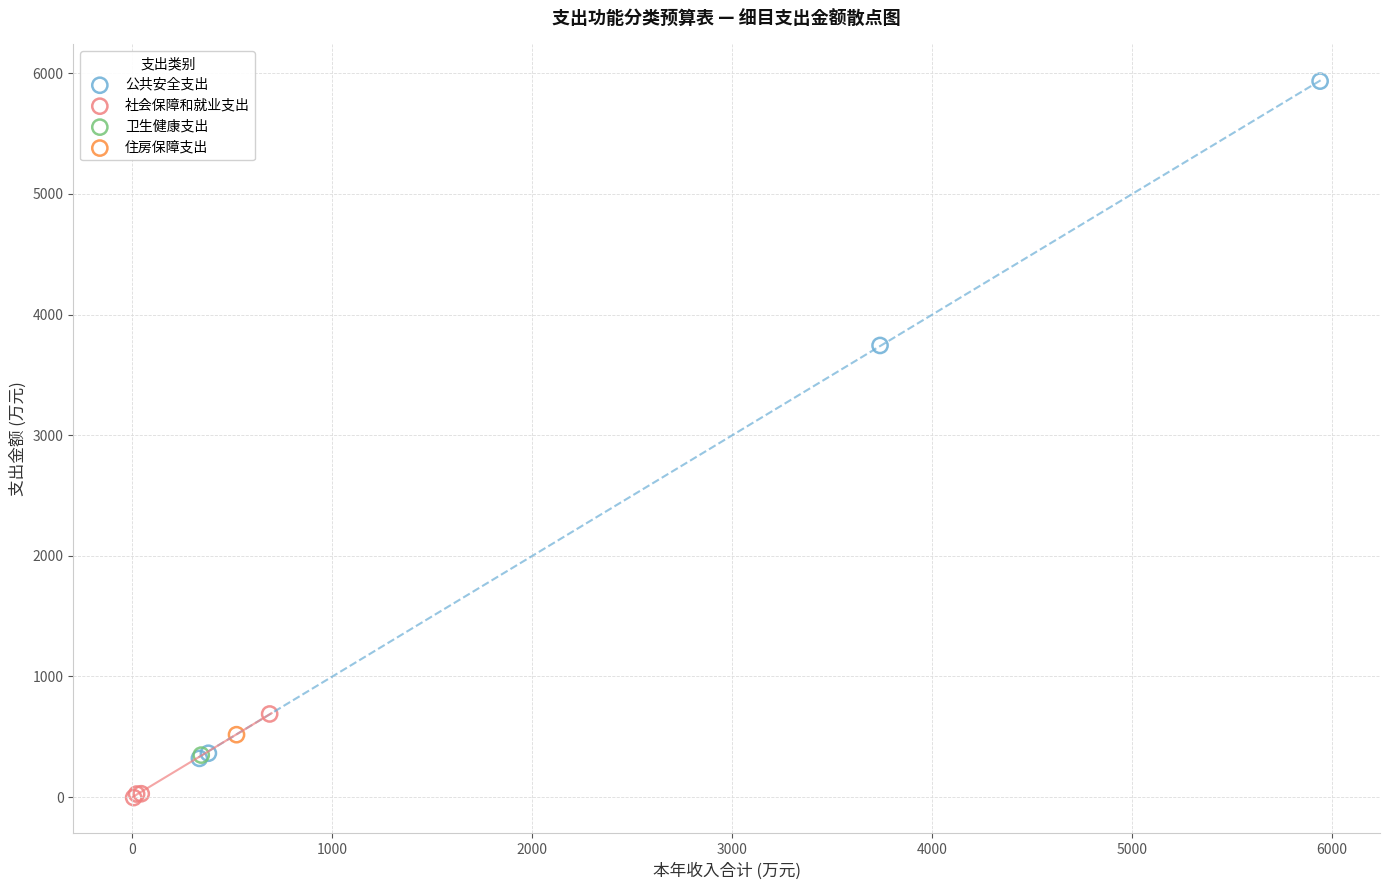

What are all the series names shown in the legend?

公共安全支出, 社会保障和就业支出, 卫生健康支出, 住房保障支出